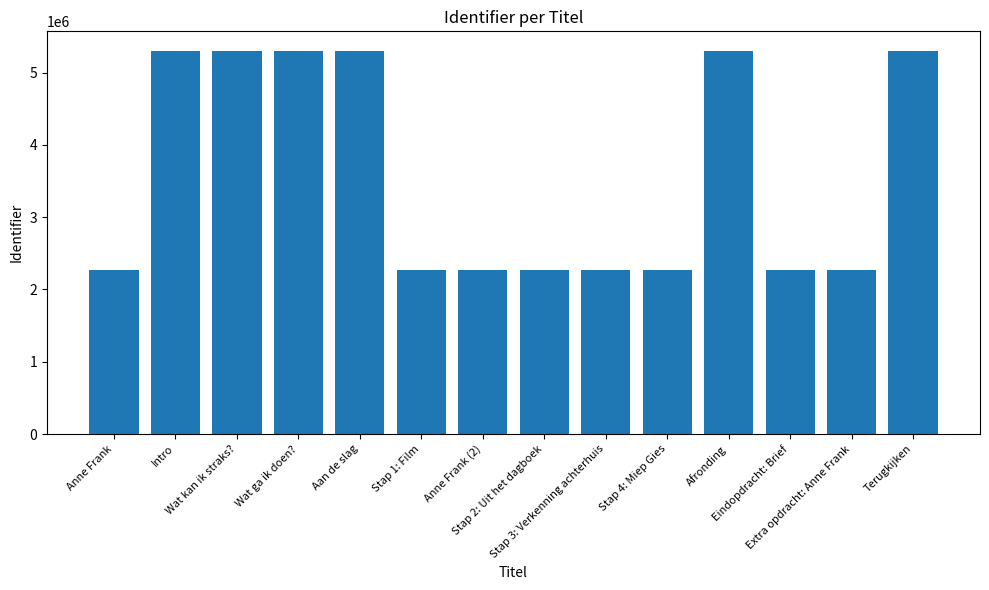

What is the value of the 9th bar from the left?

2264241